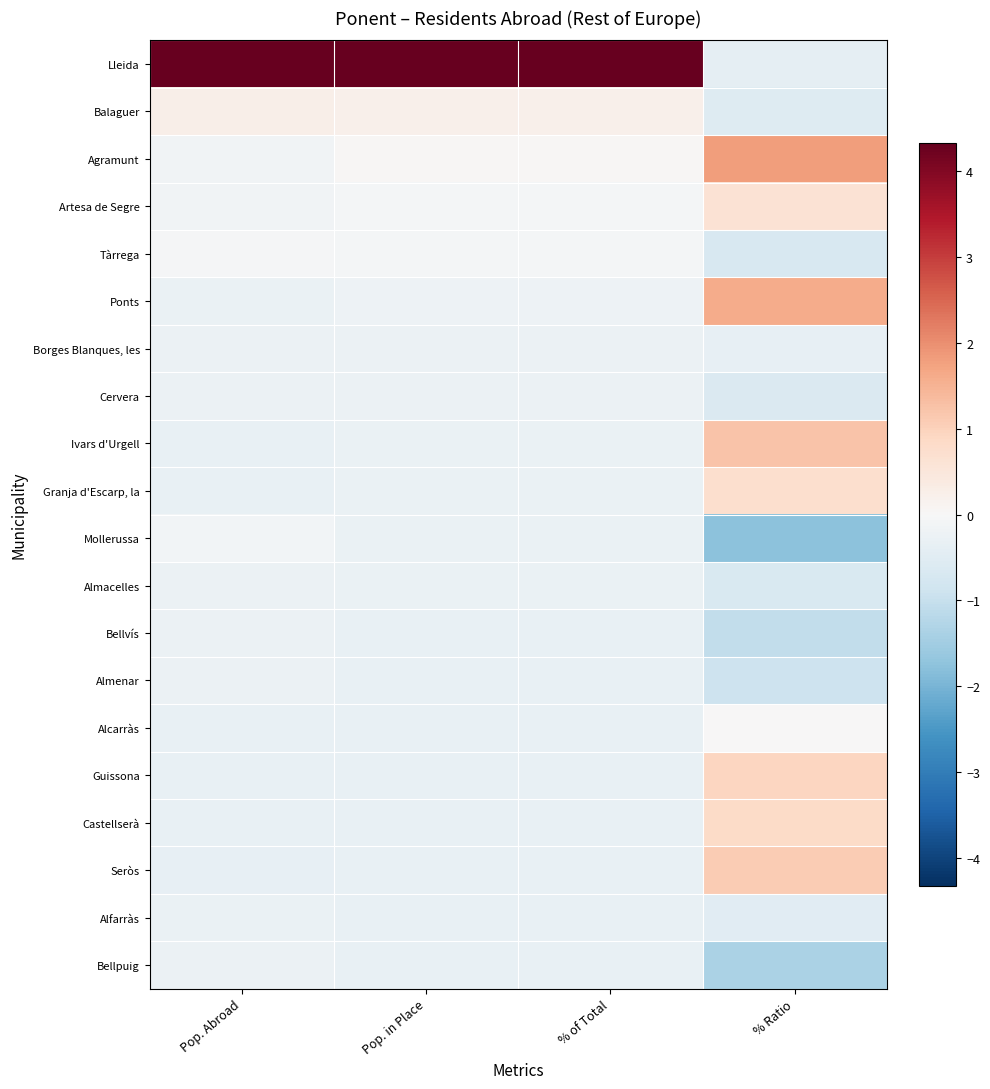

At % Ratio, list the series in order from smallest to largest.

Mollerussa, Bellpuig, Bellvís, Almenar, Tàrrega, Almacelles, Cervera, Balaguer, Alfarràs, Lleida, Borges Blanques, les, Alcarràs, Artesa de Segre, Granja d'Escarp, la, Castellserà, Guissona, Seròs, Ivars d'Urgell, Ponts, Agramunt